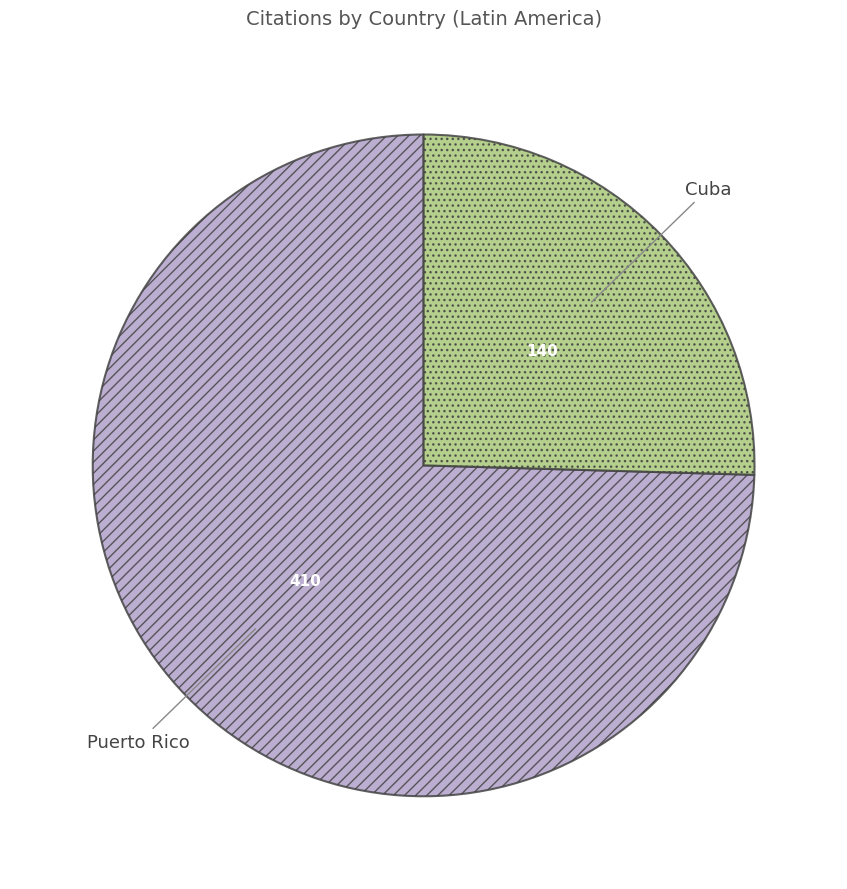

Is there any slice that represents more than half of the pie?

Yes